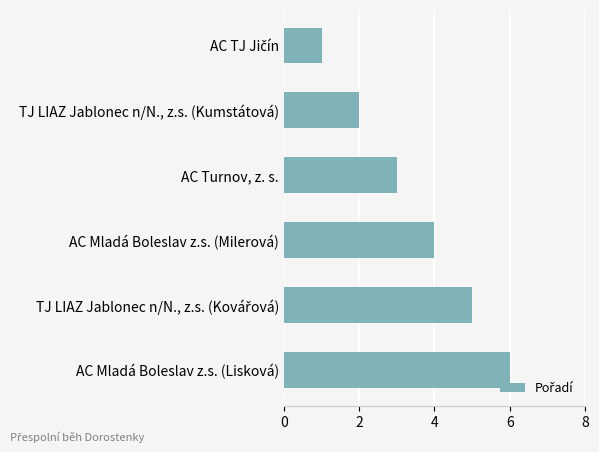

What is the average value?

4